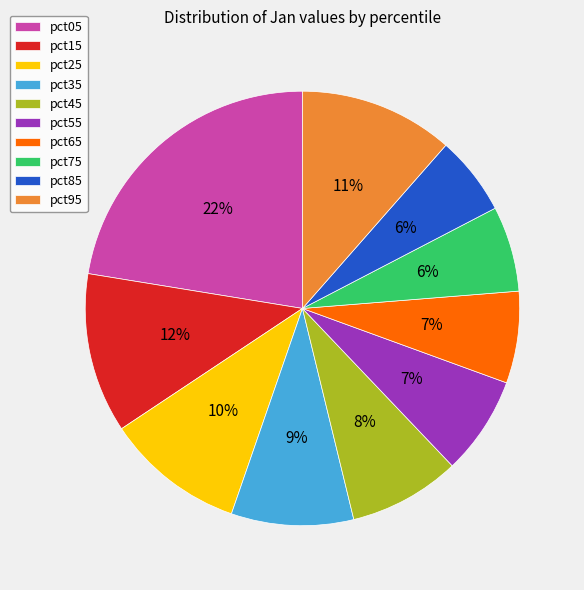

What is the largest slice in the pie chart?

pct05